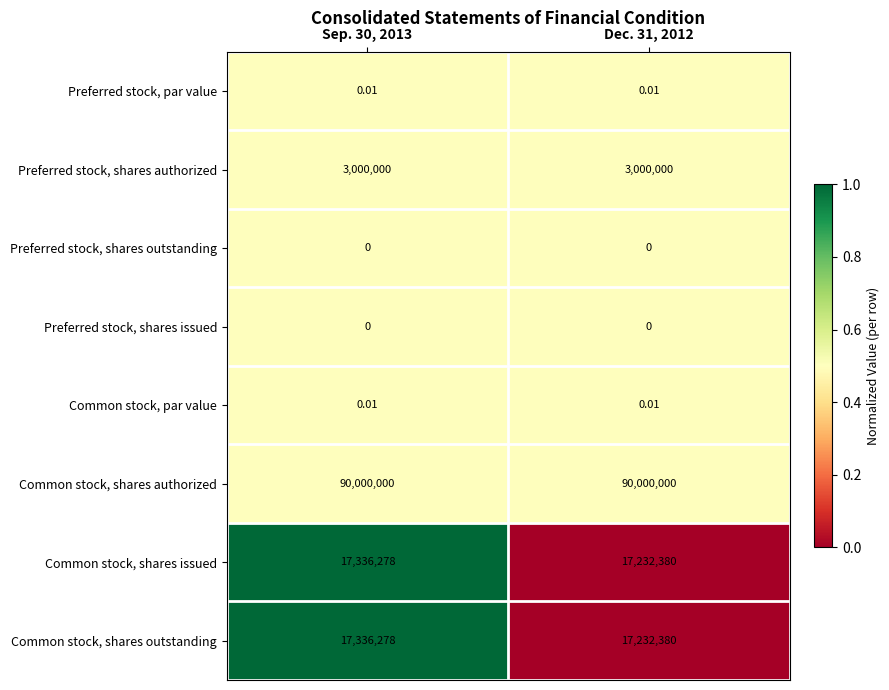

Is the value of Preferred stock, shares issued at Sep. 30, 2013 greater than the value of Common stock, shares authorized at Sep. 30, 2013?

No